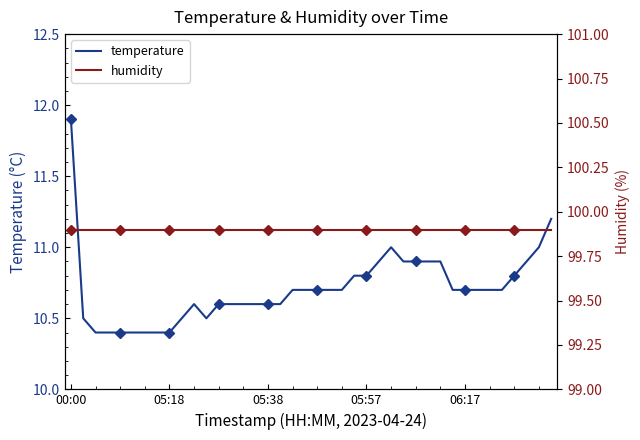

Does the chart have visible grid lines?

No